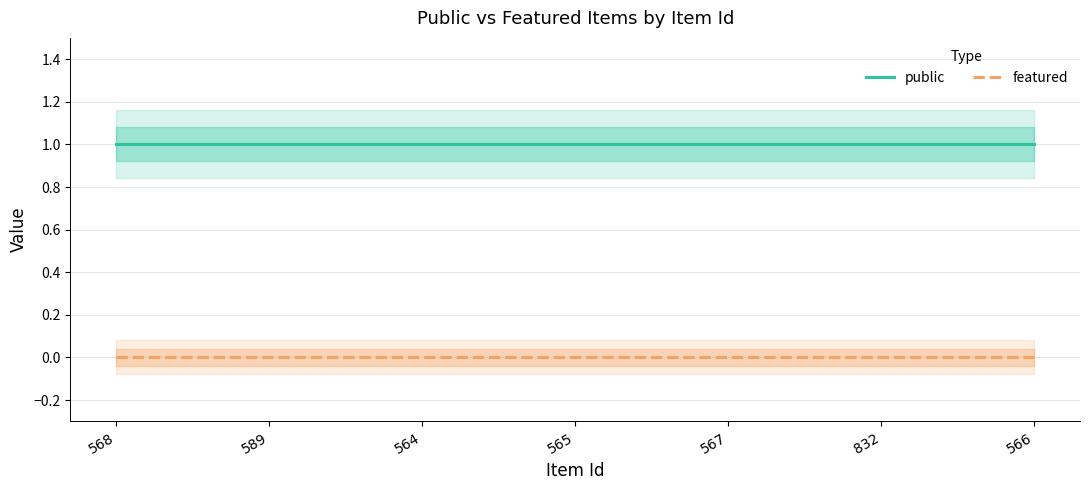

What value does the public series have at 564?

1